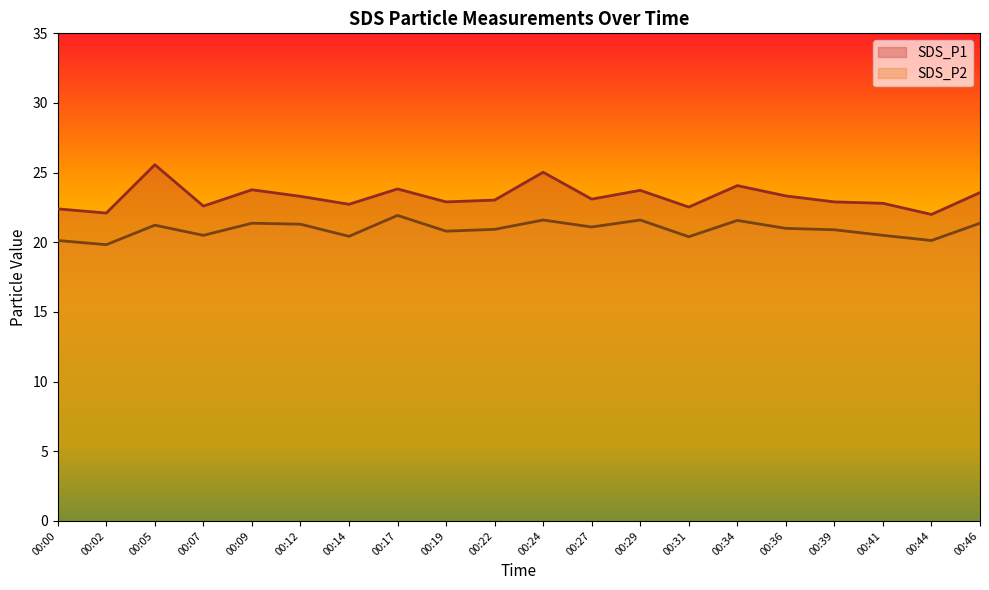

What is the spread (max minus min) of values at 00:19?

2.1